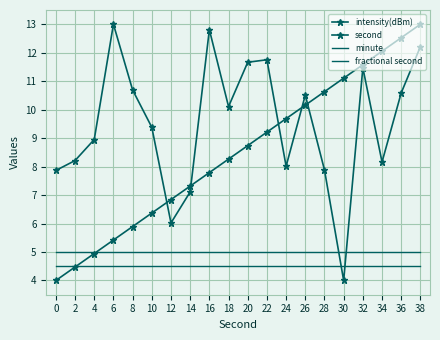

What are all the series names shown in the legend?

intensity(dBm), second, minute, fractional second